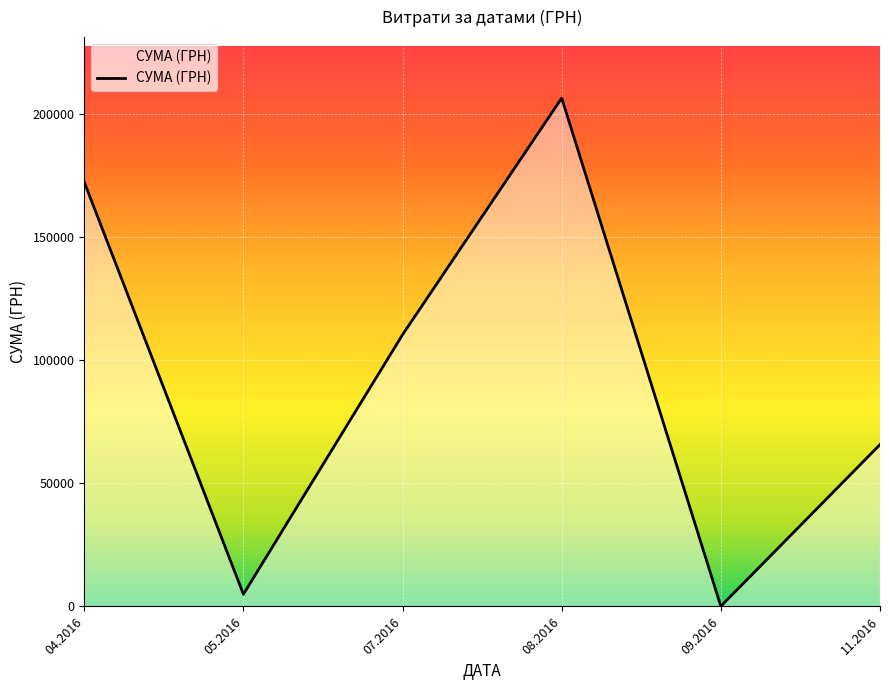

What is the difference between the second highest and second lowest values?

167539.2